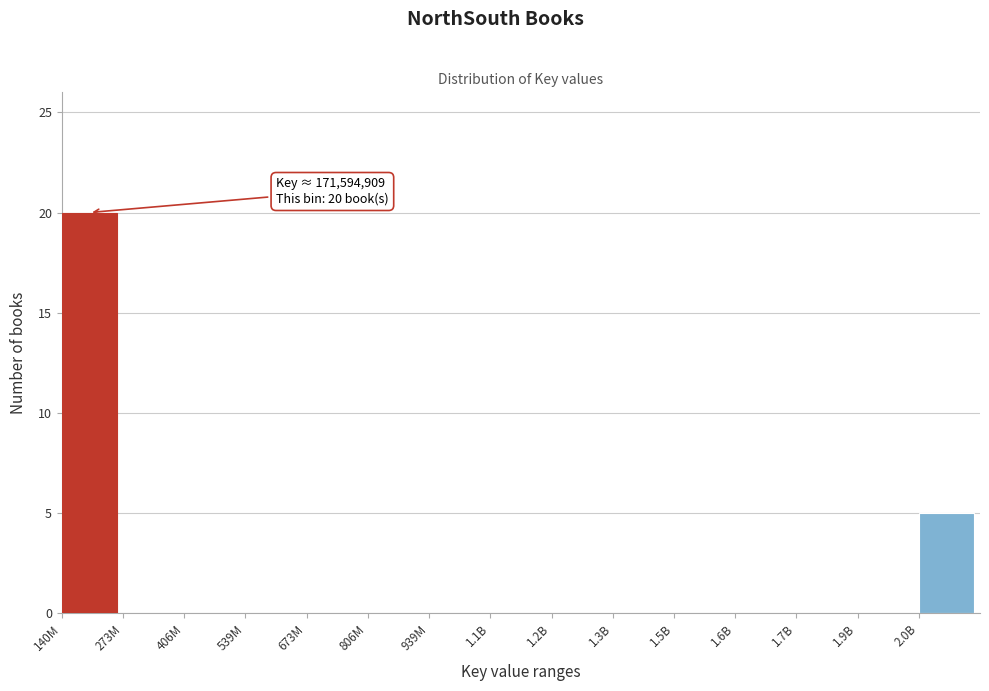

Reading left to right, extract all data points from this chart.

140M=20	273M=0	406M=0	539M=0	673M=0	806M=0	939M=0	1.1B=0	1.2B=0	1.3B=0	1.5B=0	1.6B=0	1.7B=0	1.9B=0	2.0B=5